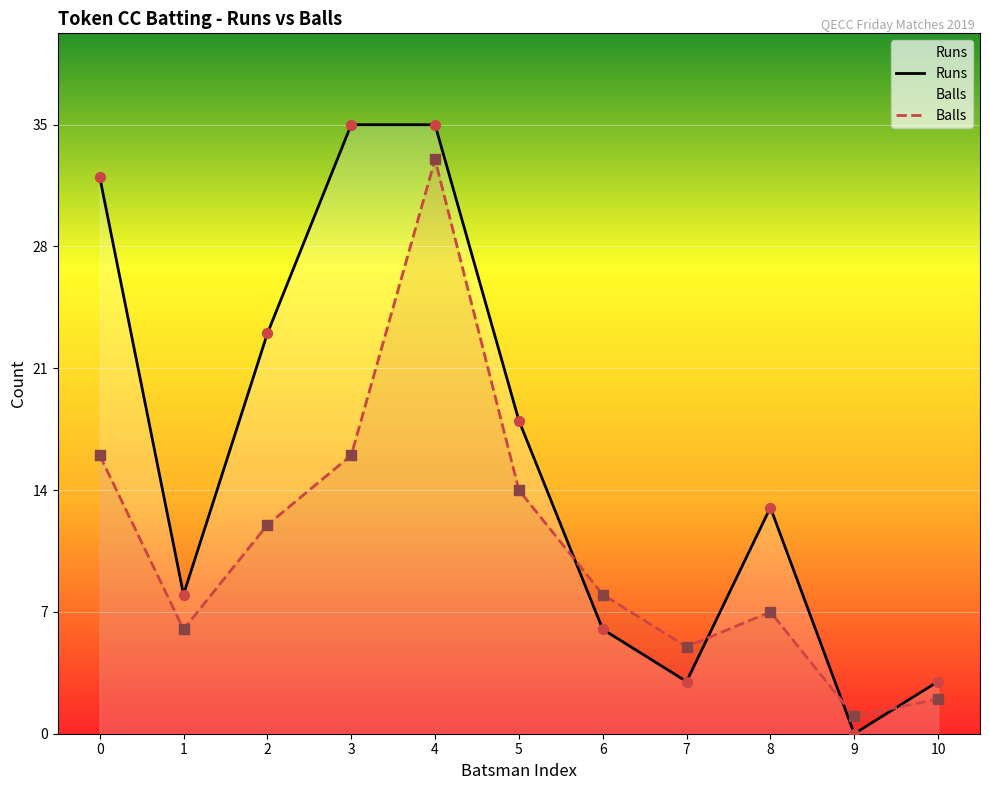

Is the value of Balls at 8 greater than the value of Runs at 1?

No